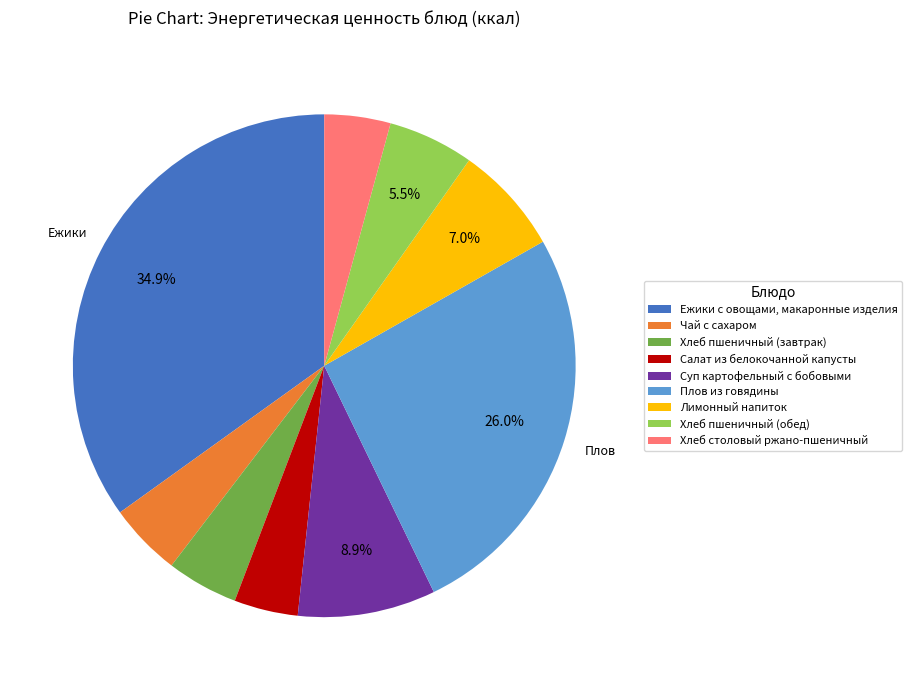

Between Лимонный напиток and Ежики с овощами, макаронные изделия, which is larger?

Ежики с овощами, макаронные изделия